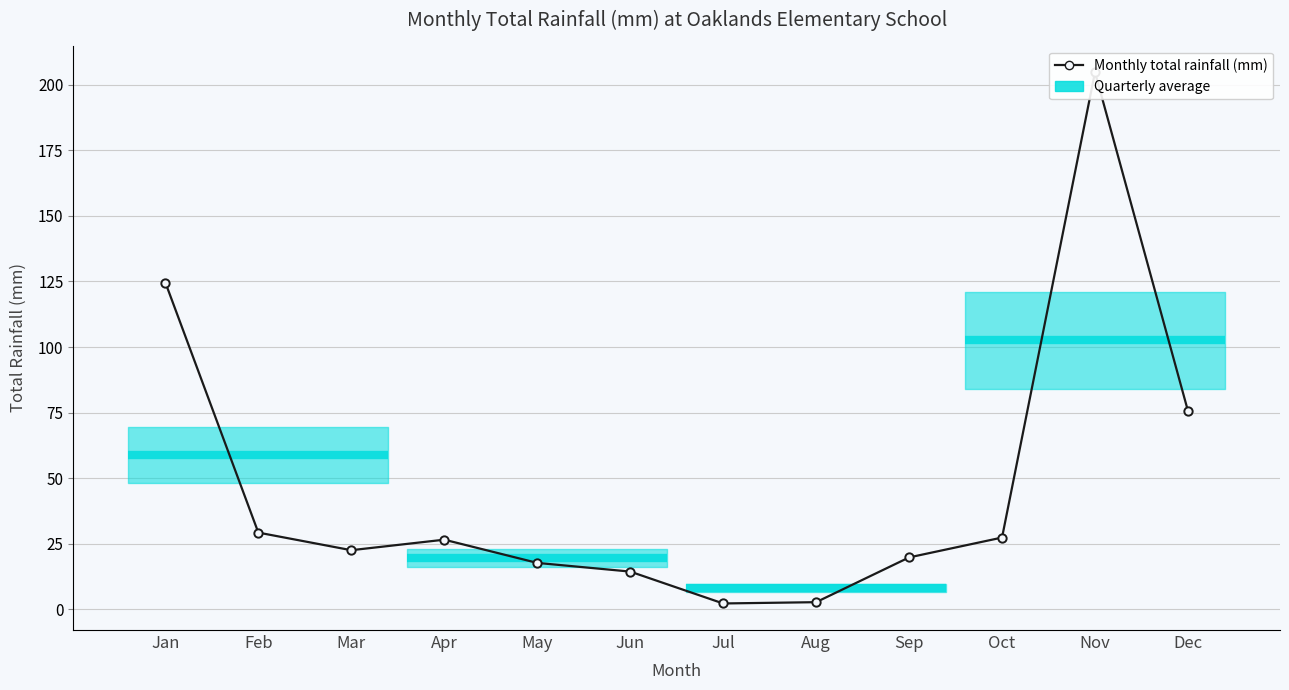

At which label does the data first exceed 26?

Jan